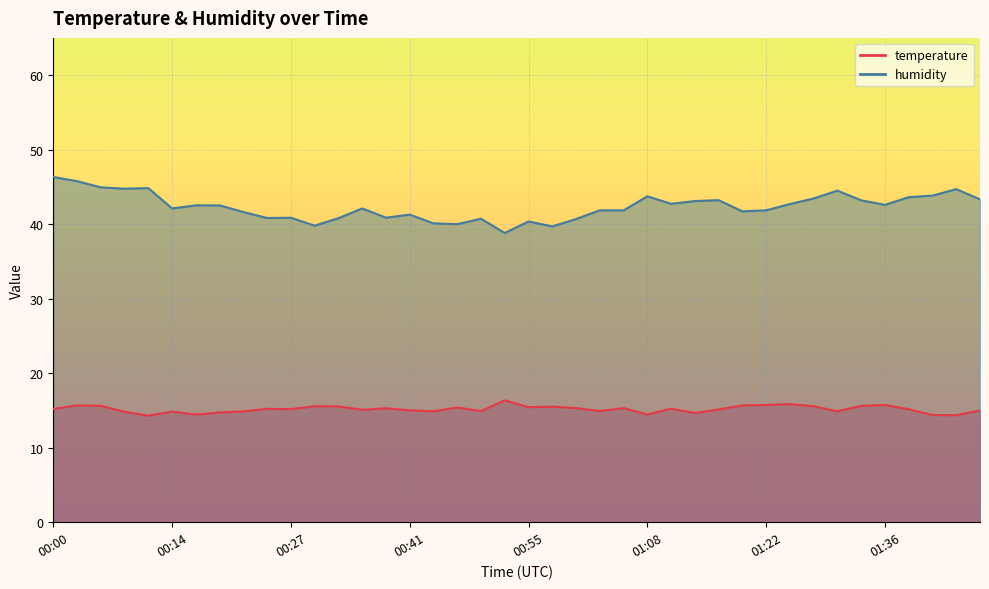

List the series in order of their overall mean, lowest first.

temperature, humidity